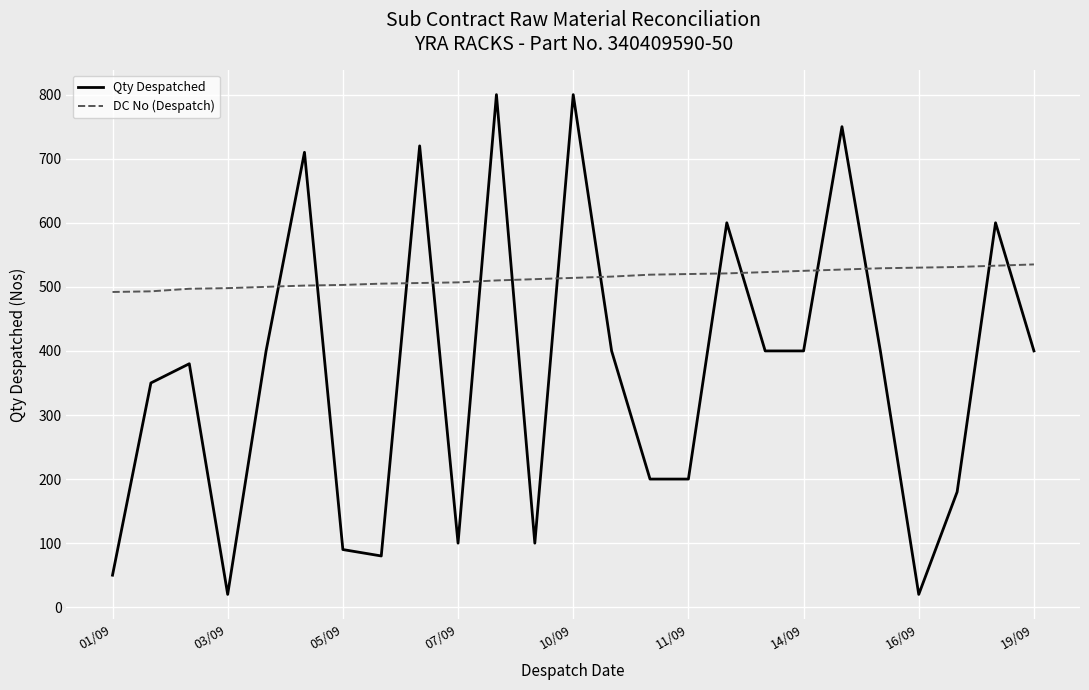

Which series ends up on top after the final intersection of Qty Despatched and DC No (Despatch)?

DC No (Despatch)